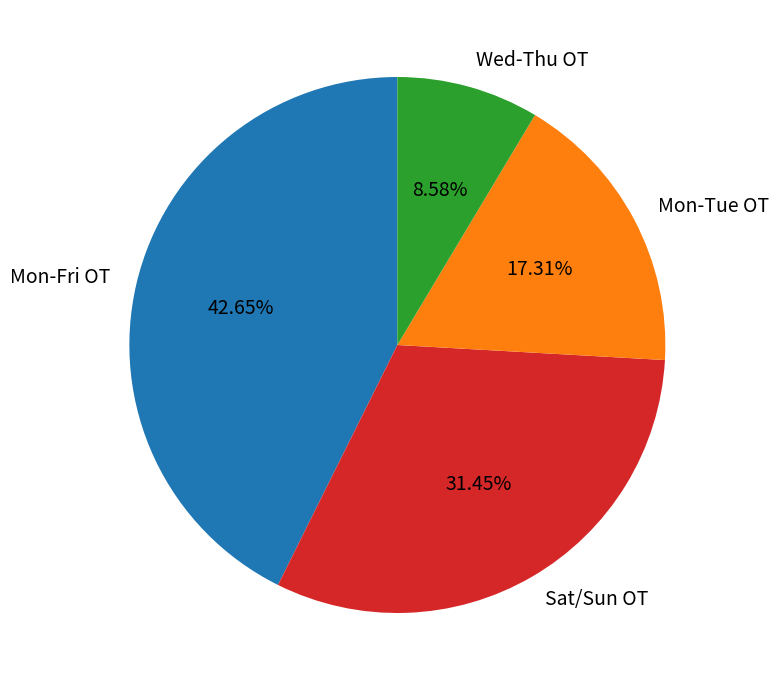

Between Mon-Fri OT and Wed-Thu OT, which is larger?

Mon-Fri OT